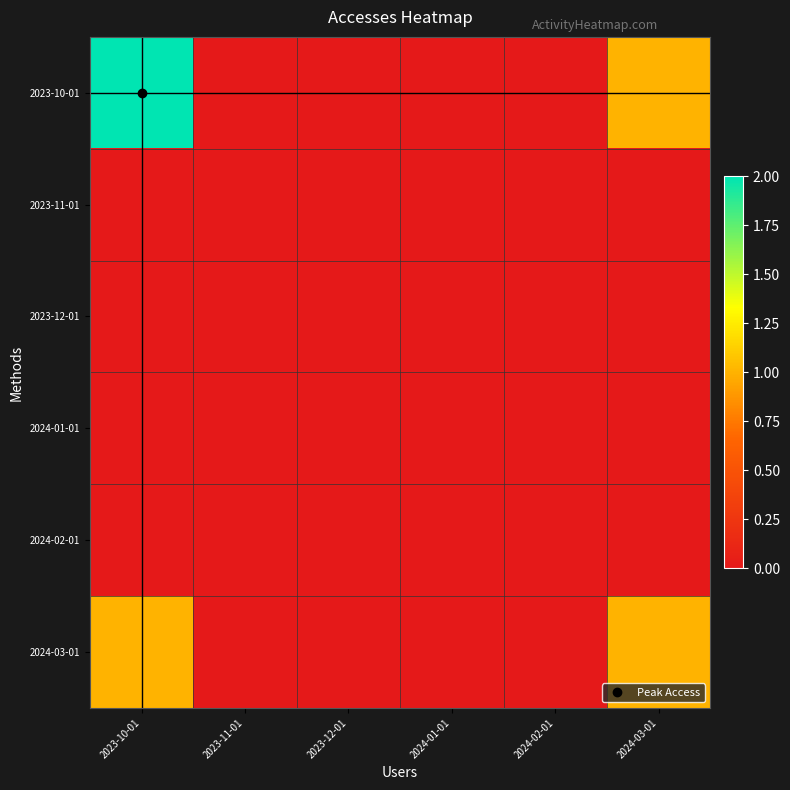

Which label corresponds to the largest value in the chart?

2023-10-01